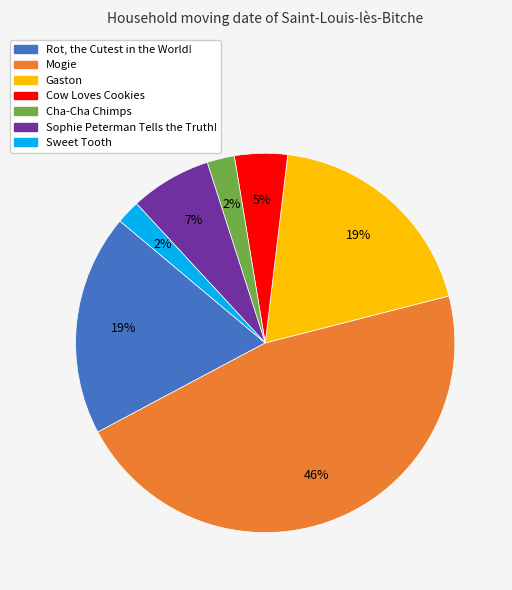

Count the number of slices in the pie.

7